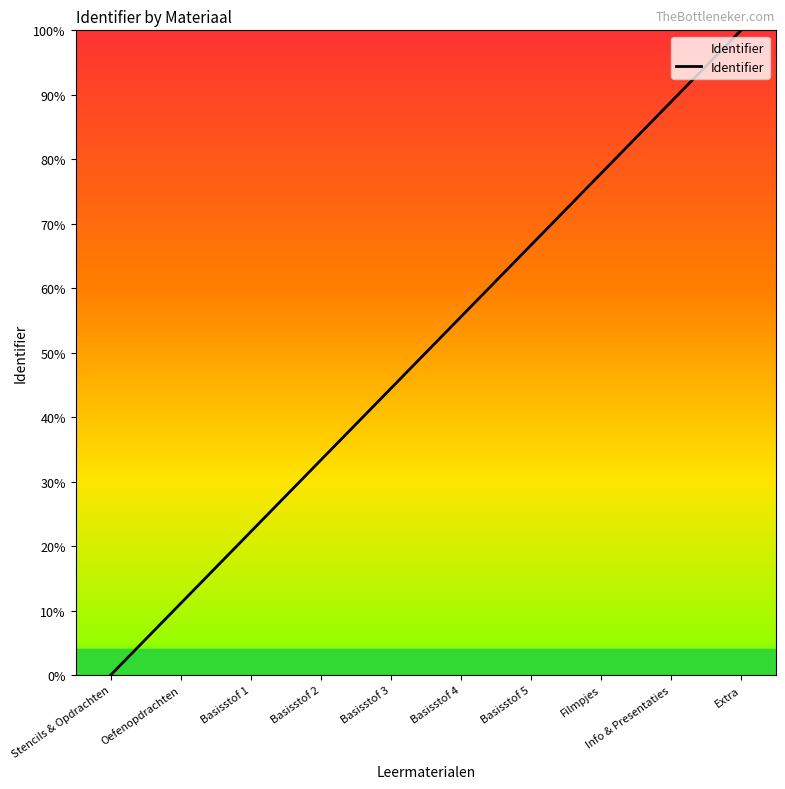

List the labels in order of value, largest first.

Extra, Info & Presentaties, Filmpjes, Basisstof 5, Basisstof 4, Basisstof 3, Basisstof 2, Basisstof 1, Oefenopdrachten, Stencils & Opdrachten